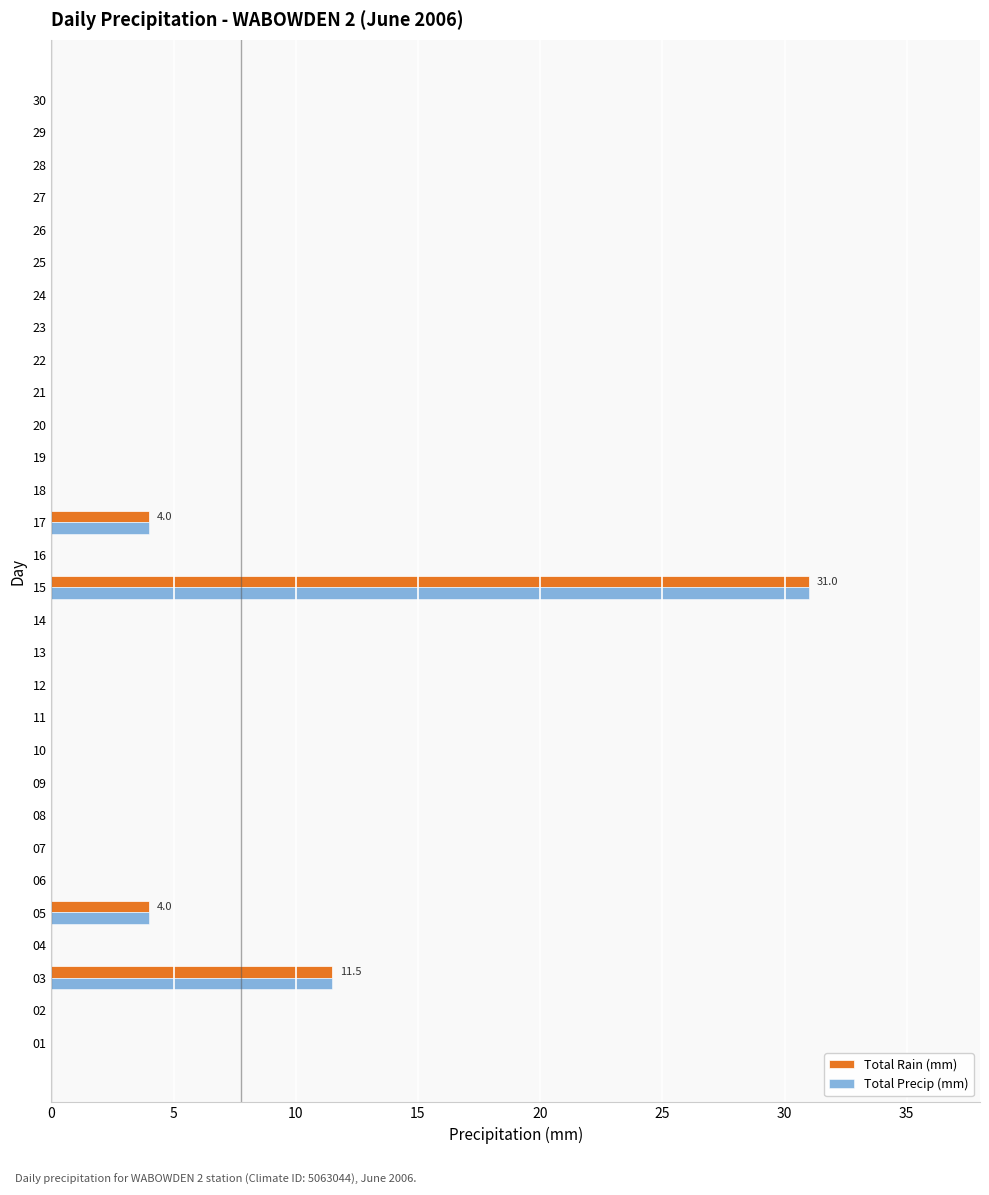

At which category is the sum across all series the highest?

15